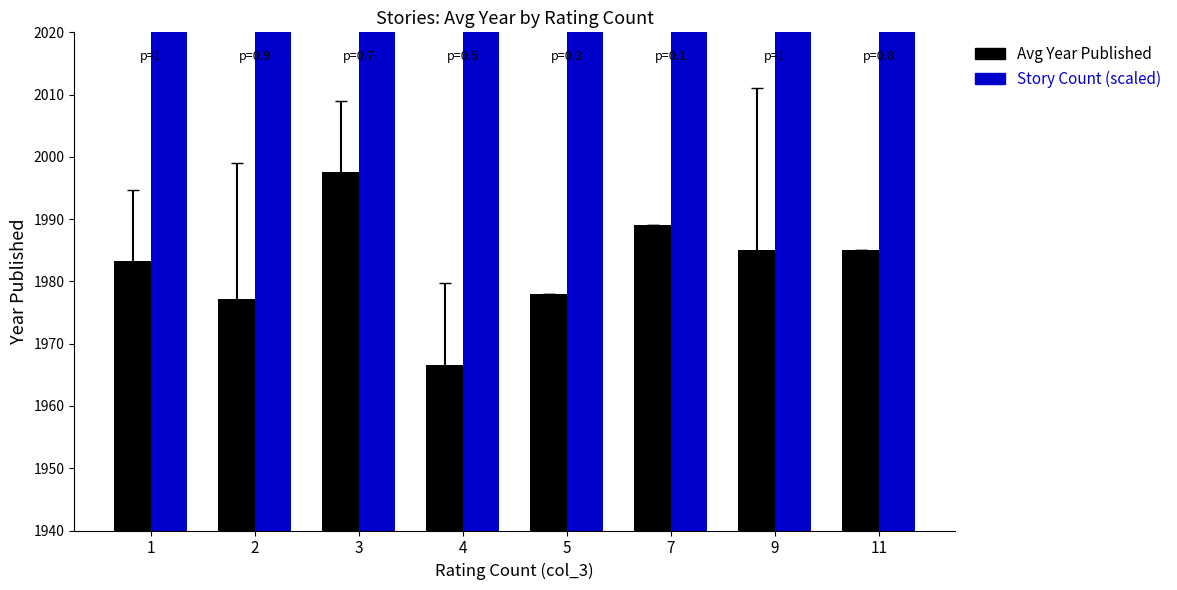

What is the average value of the Story Count (scaled) series?

2440.0